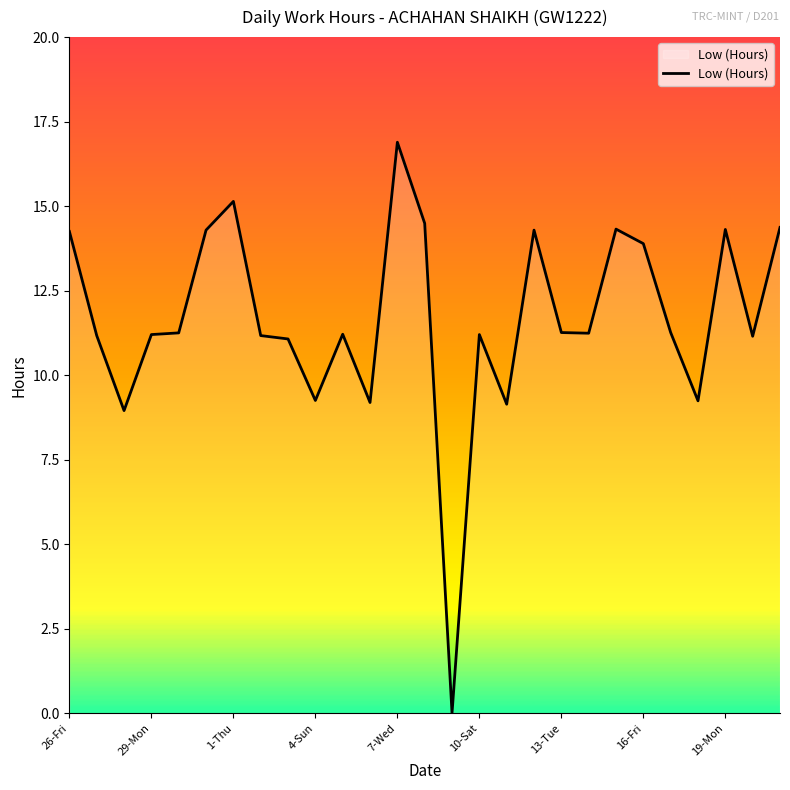

What is the difference between the maximum and minimum values?

16.9